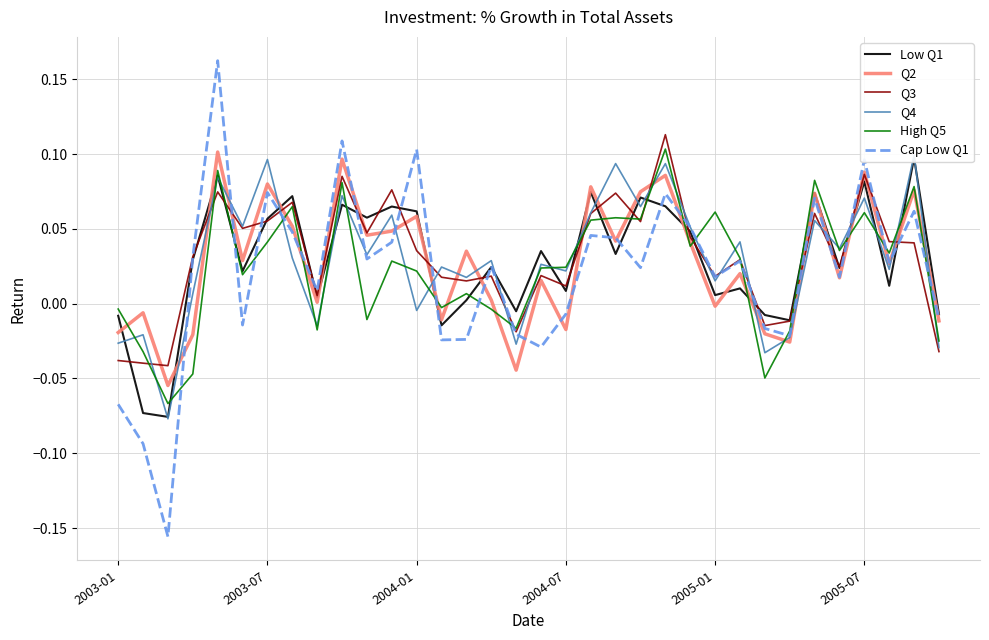

Which series has the largest total across all categories?

Q3